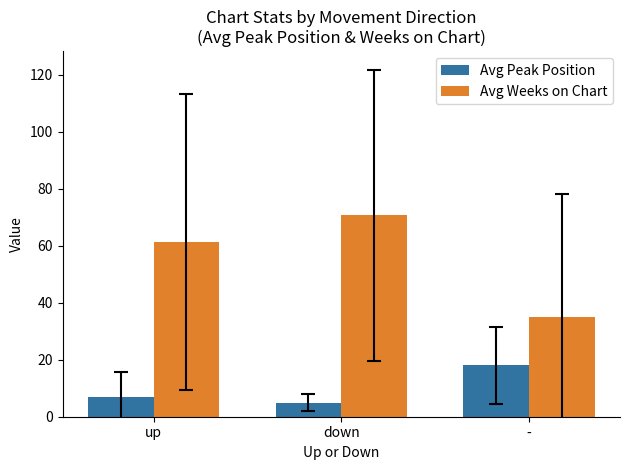

At which label does Avg Weeks on Chart reach its peak?

down